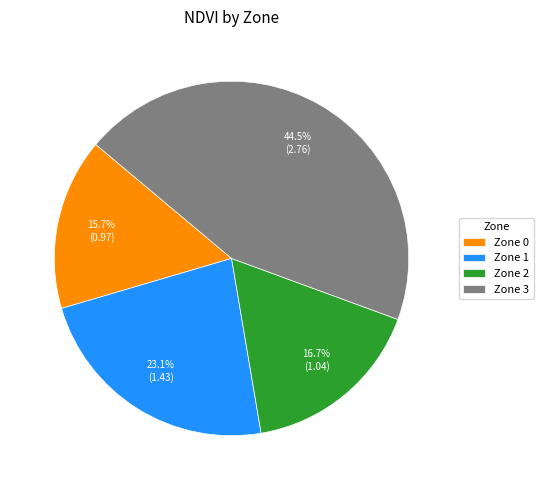

Is Zone 2 the majority of the pie?

No